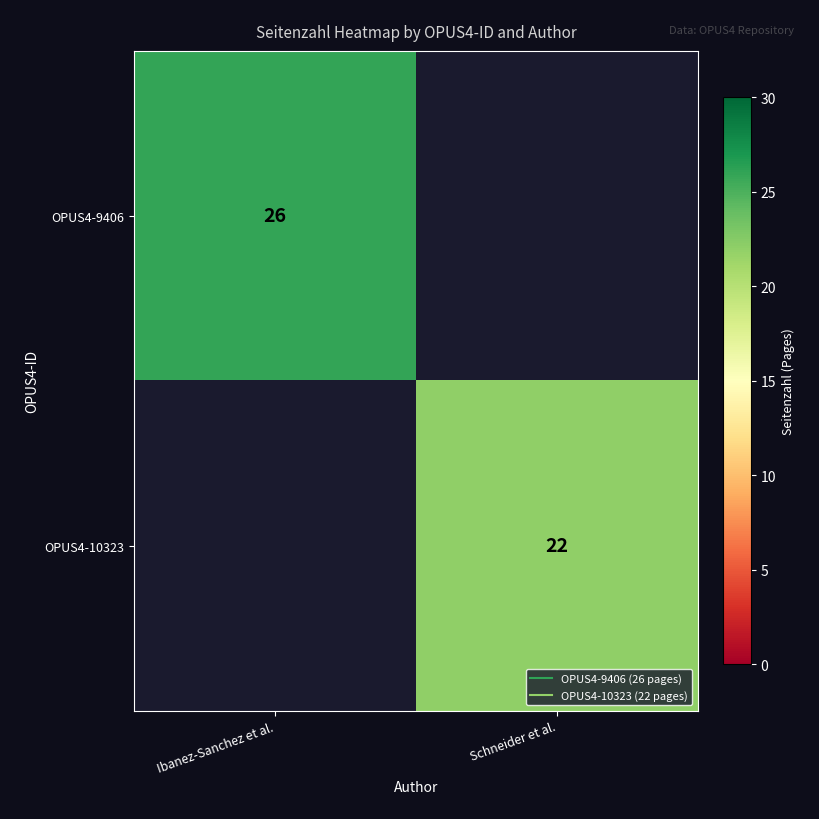

What is the sum of all OPUS4-9406 values?

26